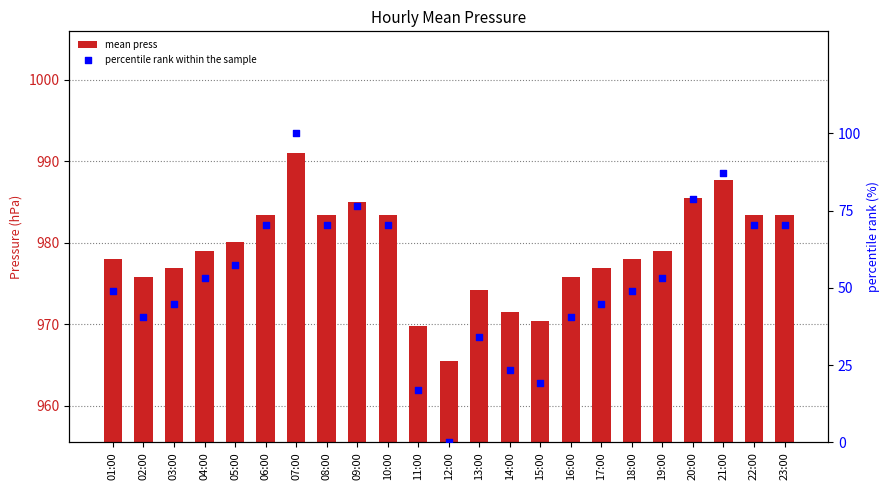

What are all the series names shown in the legend?

mean press, percentile rank within the sample